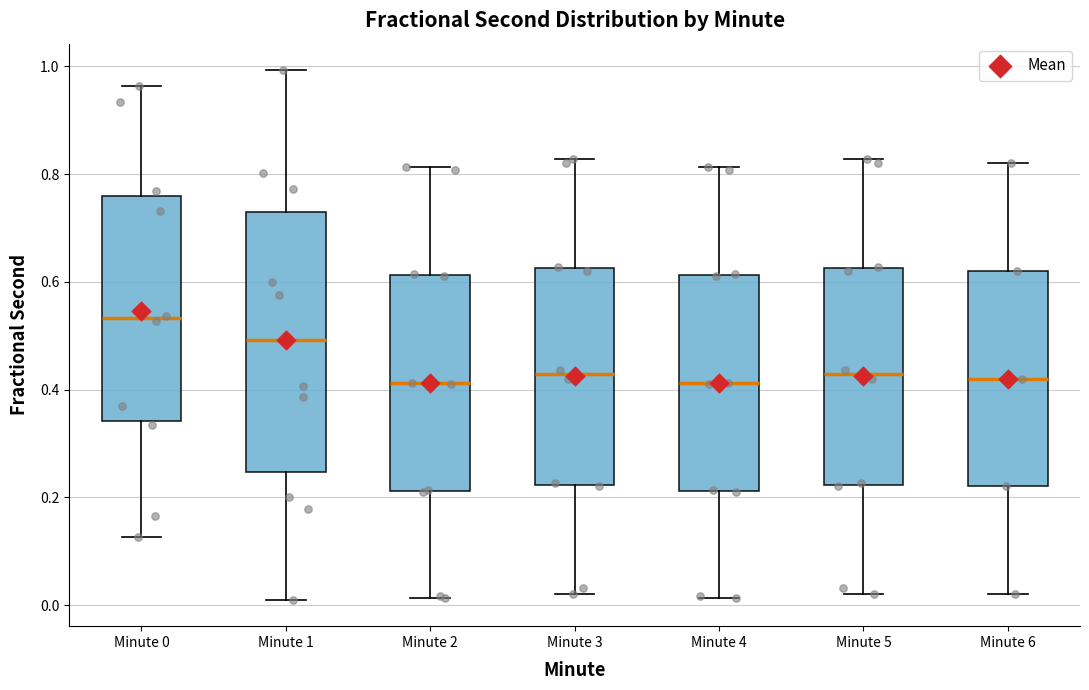

Reading left to right, read every box against the y-axis: the position of its median line, the range the box covers, and the ends of its whiskers. The values are not printed on the chart, so give them approximately, as read against the axis.

Minute 0: median 0.54, box 0.34 to 0.76, whiskers 0.12 to 0.96
Minute 1: median 0.50, box 0.24 to 0.72, whiskers 0.02 to 1.00
Minute 2: median 0.42, box 0.22 to 0.62, whiskers 0.02 to 0.82
Minute 3: median 0.42, box 0.22 to 0.62, whiskers 0.02 to 0.82
Minute 4: median 0.42, box 0.22 to 0.62, whiskers 0.02 to 0.82
Minute 5: median 0.42, box 0.22 to 0.62, whiskers 0.02 to 0.82
Minute 6: median 0.42, box 0.22 to 0.62, whiskers 0.02 to 0.82